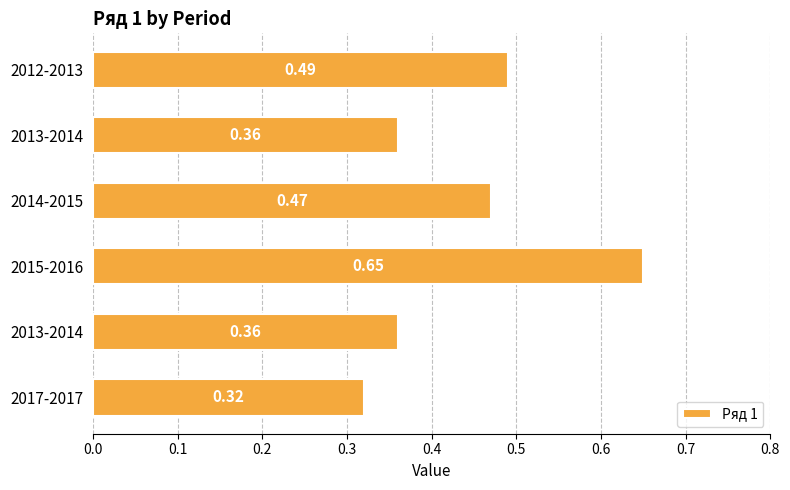

Count the number of data series in this chart.

1